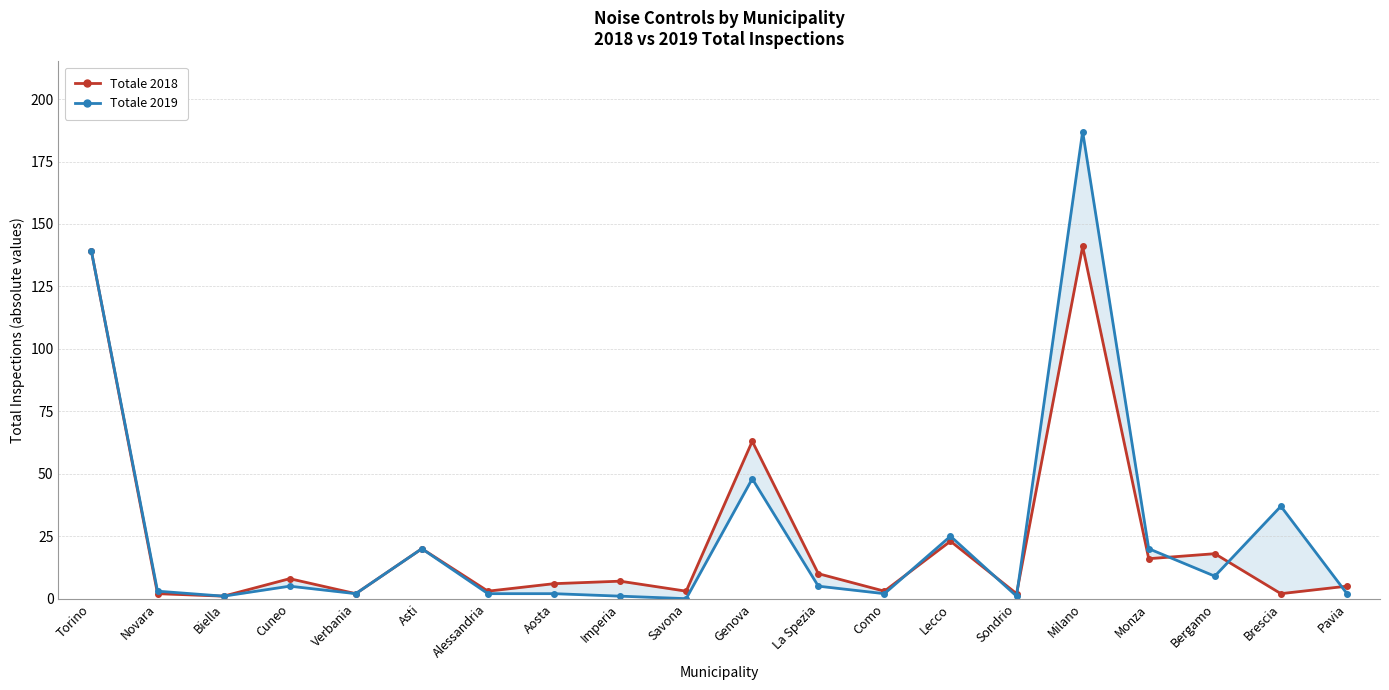

How many data points in Totale 2019 are less than 5?

10